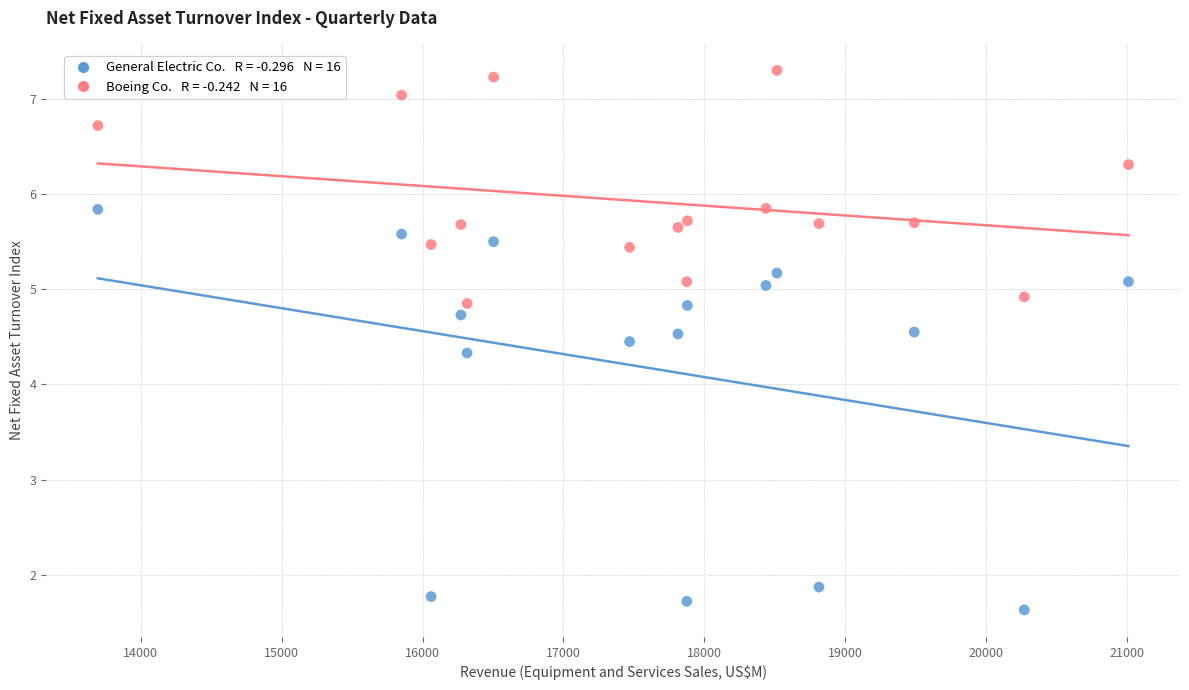

Across all data points, what is the range of Y values (max minus min)?

5.7